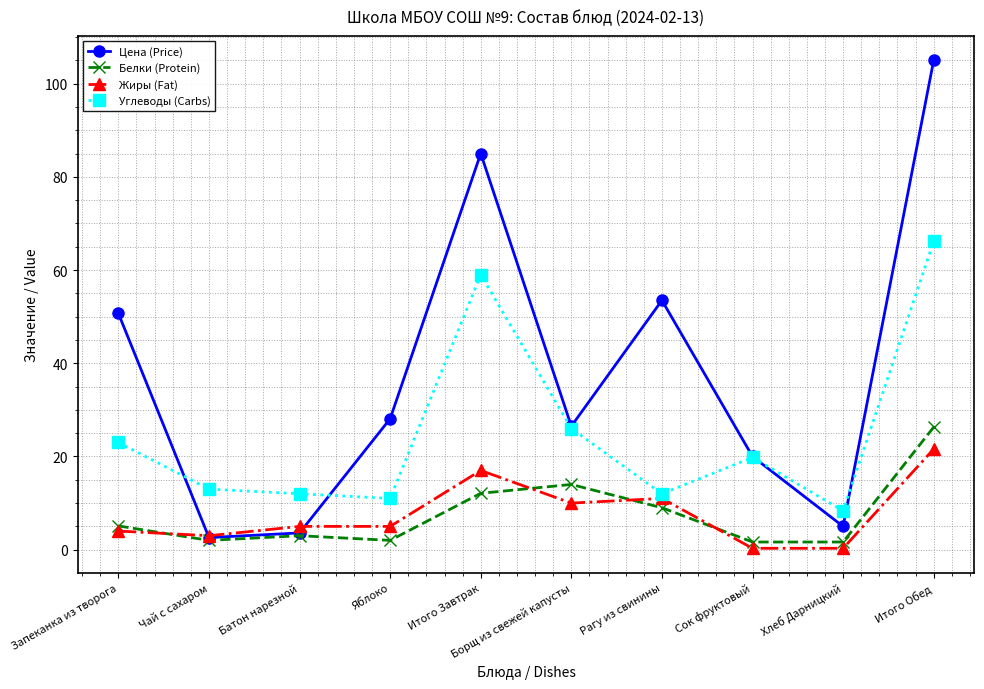

Is this an area chart (filled region under the line)?

No